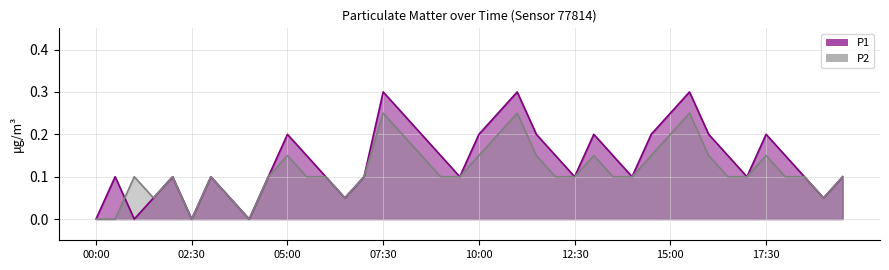

Reading left to right, list all the values displayed in this chart.

P1: 00:00=0.0	00:30=0.1	01:00=0.0	01:30=0.1	02:00=0.1	02:30=0.0	03:00=0.1	03:30=0.1	04:00=0.0	04:30=0.1	05:00=0.2	05:30=0.1	06:00=0.1	06:30=0.1	07:00=0.1	07:30=0.3	08:00=0.2	08:30=0.2	09:00=0.1	09:30=0.1	10:00=0.2	10:30=0.2	11:00=0.3	11:30=0.2	12:00=0.1	12:30=0.1	13:00=0.2	13:30=0.1	14:00=0.1	14:30=0.2	15:00=0.2	15:30=0.3	16:00=0.2	16:30=0.1	17:00=0.1	17:30=0.2	18:00=0.1	18:30=0.1	19:00=0.1	19:30=0.1
P2: 00:00=0.0	00:30=0.0	01:00=0.1	01:30=0.1	02:00=0.1	02:30=0.0	03:00=0.1	03:30=0.1	04:00=0.0	04:30=0.1	05:00=0.1	05:30=0.1	06:00=0.1	06:30=0.1	07:00=0.1	07:30=0.2	08:00=0.2	08:30=0.1	09:00=0.1	09:30=0.1	10:00=0.1	10:30=0.2	11:00=0.2	11:30=0.1	12:00=0.1	12:30=0.1	13:00=0.1	13:30=0.1	14:00=0.1	14:30=0.1	15:00=0.2	15:30=0.2	16:00=0.1	16:30=0.1	17:00=0.1	17:30=0.1	18:00=0.1	18:30=0.1	19:00=0.1	19:30=0.1